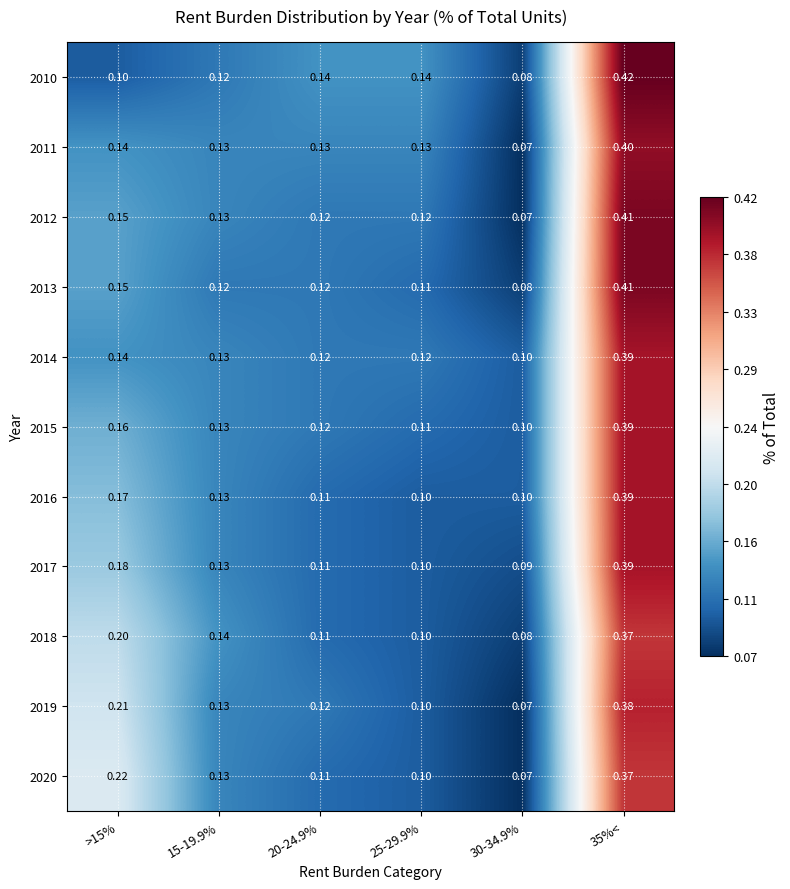

How many data points does each series have?

6